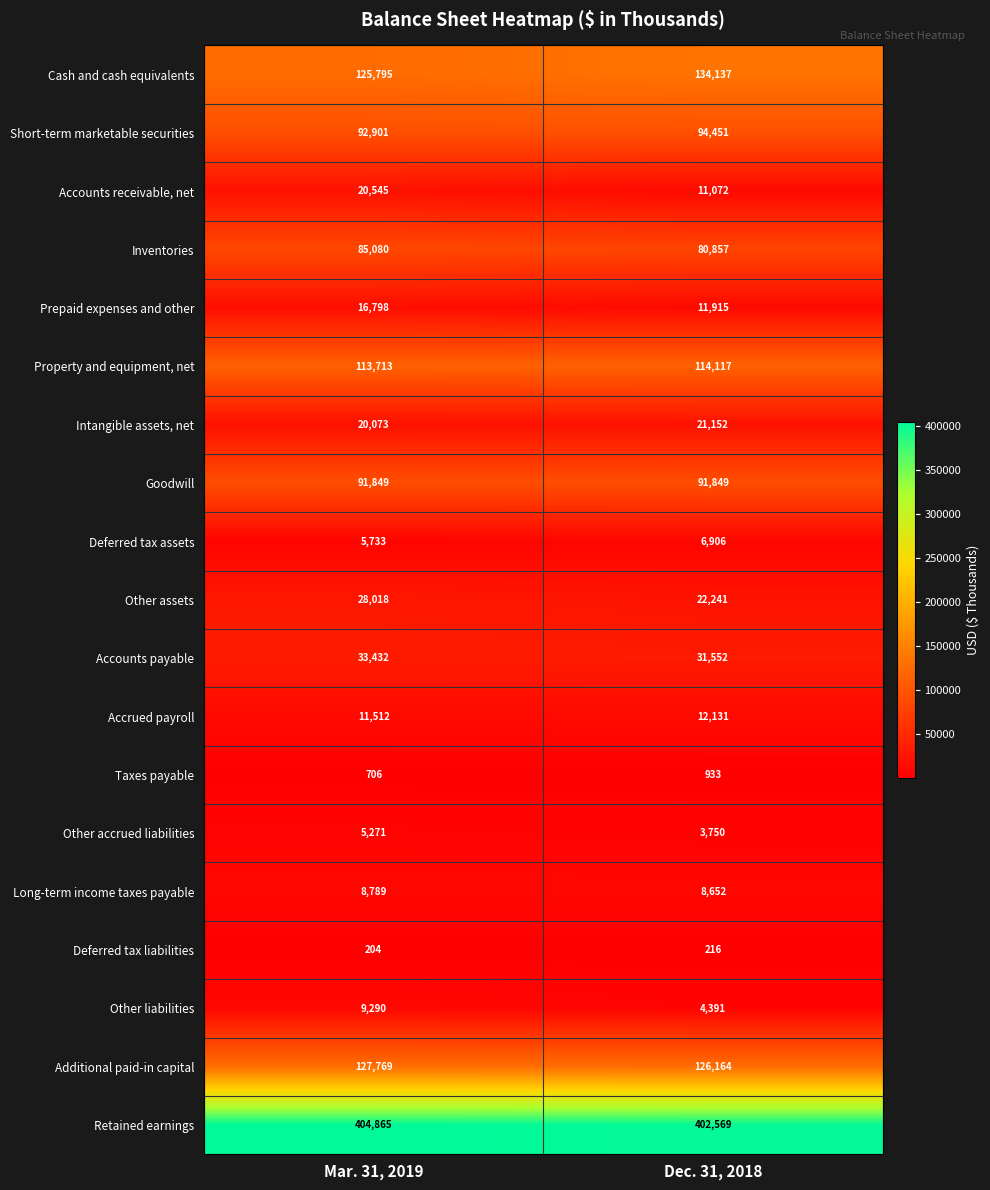

Which series changed the most between Mar. 31, 2019 and Dec. 31, 2018?

Accounts receivable, net